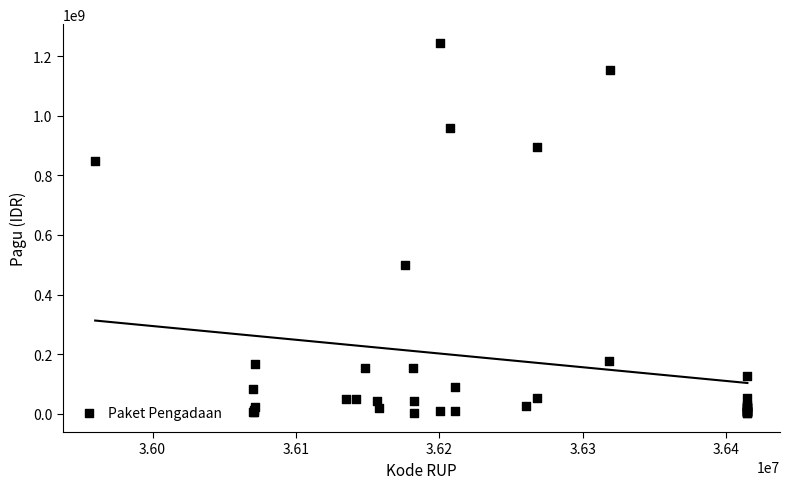

What Y value in the scatter plot is closest to 622840000?

499932000